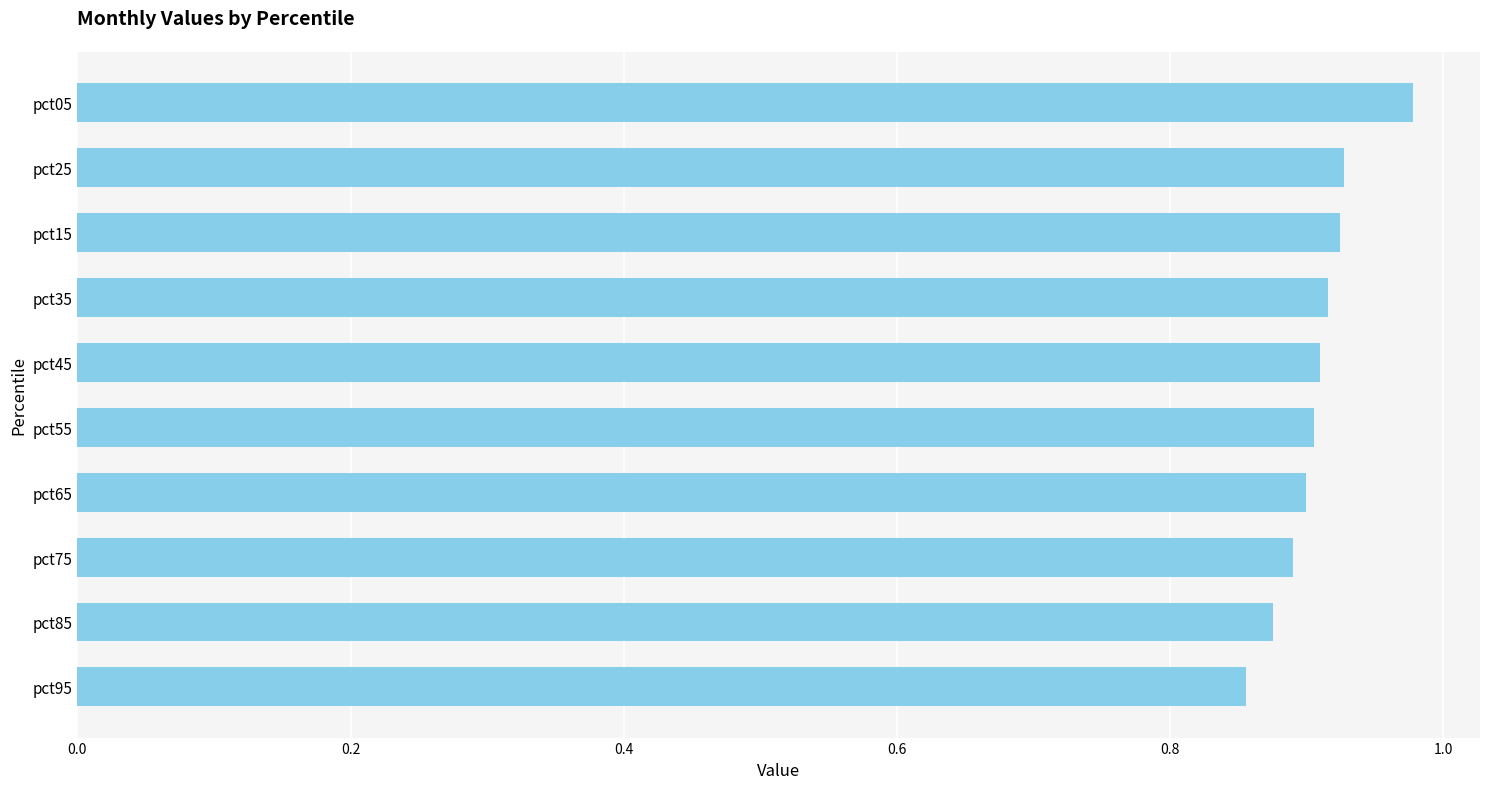

At which category does the chart reach its minimum across all series?

pct95